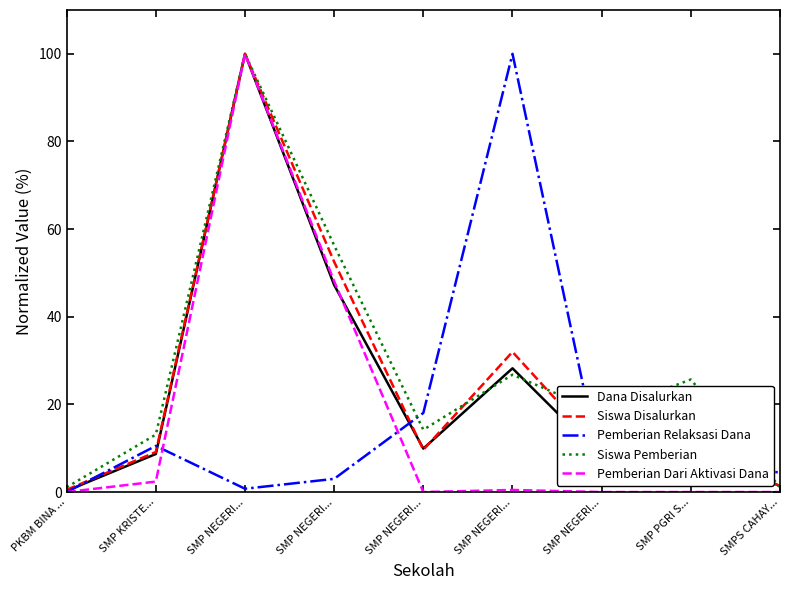

Rank the series by their maximum value, from highest to lowest.

Dana Disalurkan, Siswa Disalurkan, Pemberian Relaksasi Dana, Siswa Pemberian, Pemberian Dari Aktivasi Dana